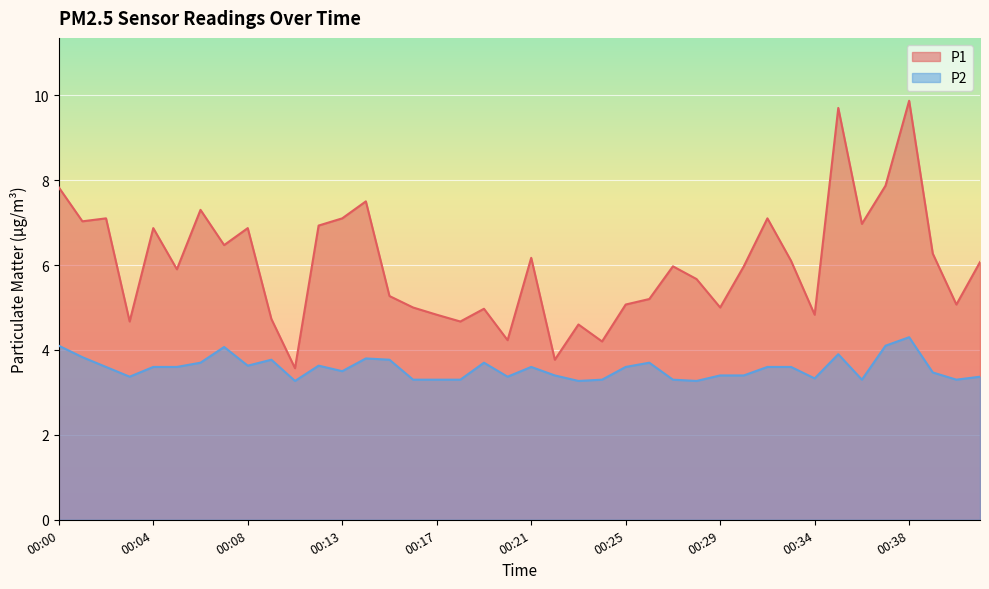

What is the difference between the maximum and second lowest values in the P2 series?

1.0